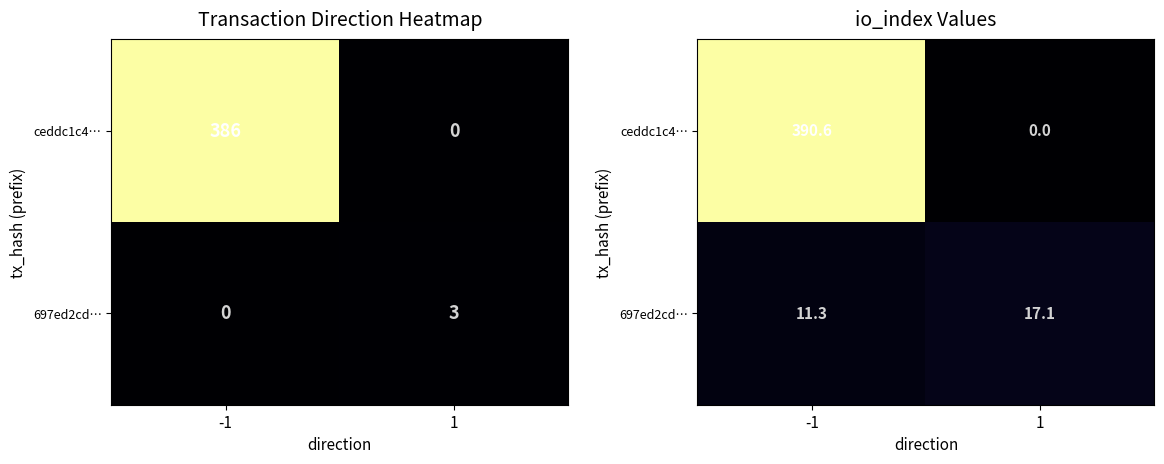

What is the greatest value displayed?

390.6